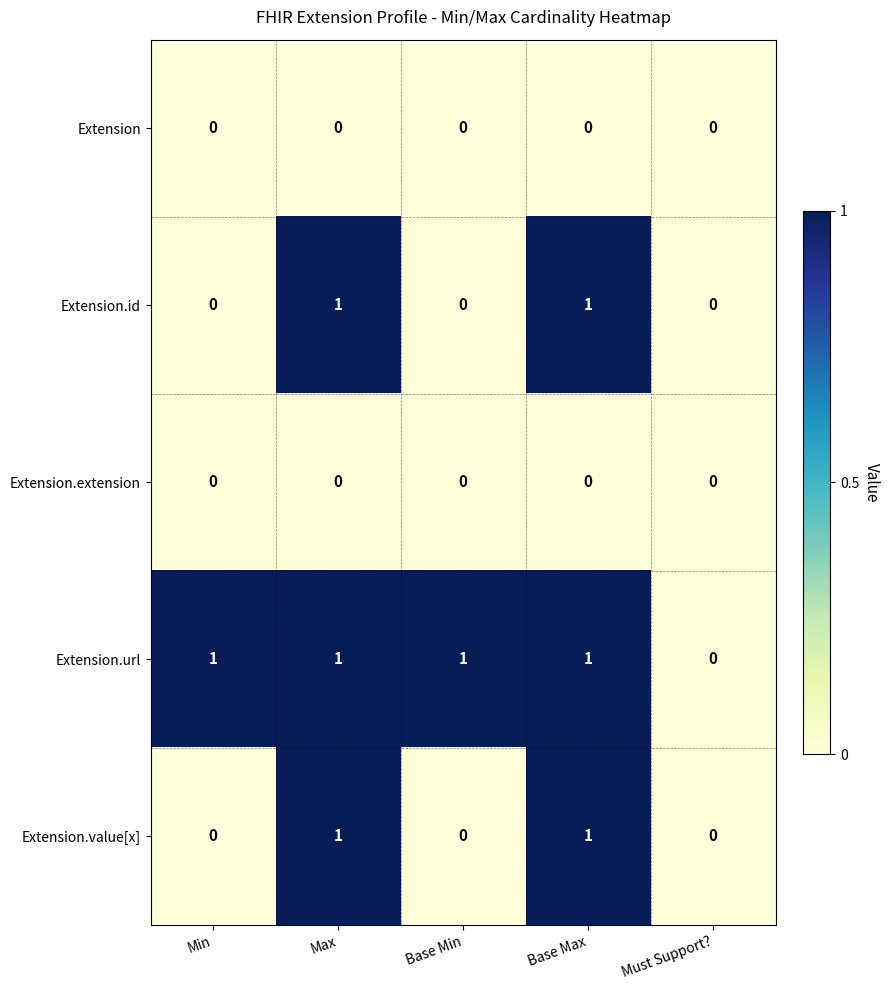

Count the number of data series in this chart.

5